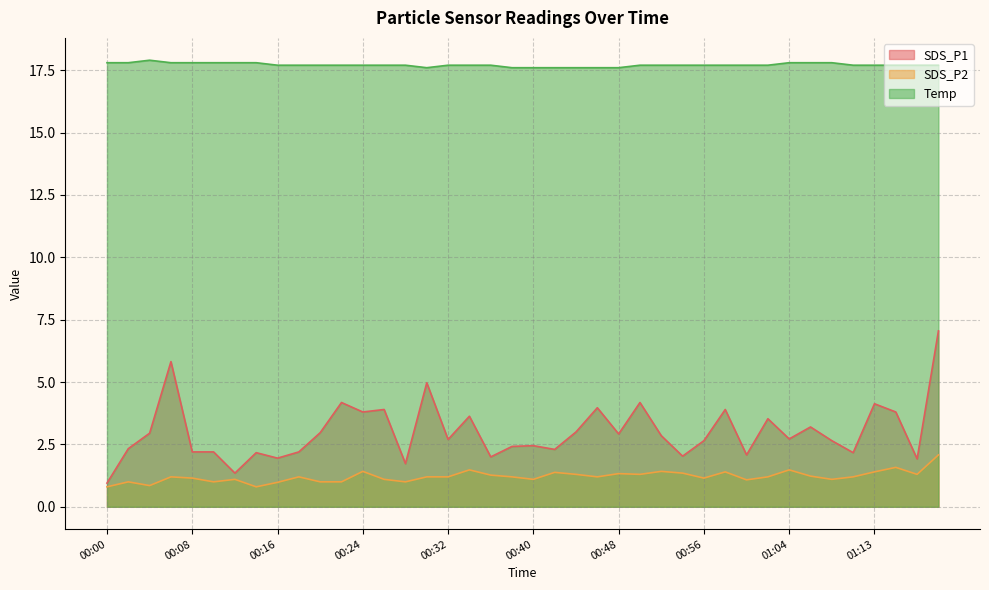

Does the chart have visible grid lines?

Yes